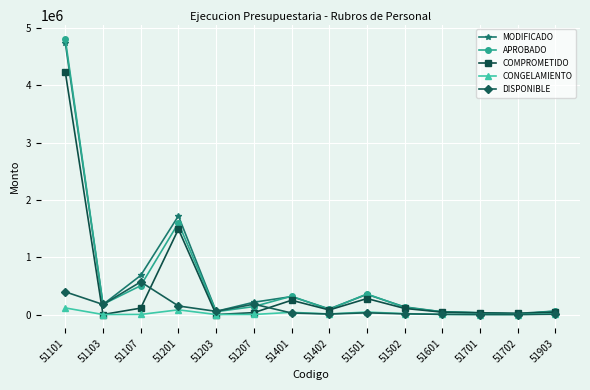

How many values in the MODIFICADO series exceed 175207?

7